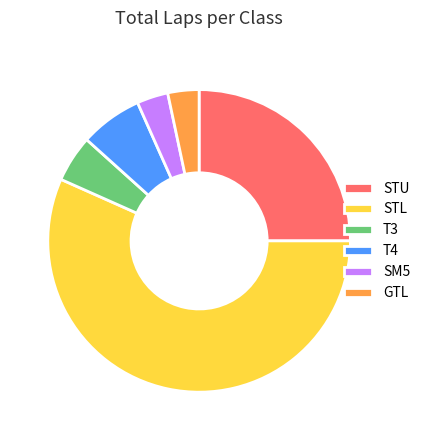

True or false: STL accounts for 57% of the total.

True